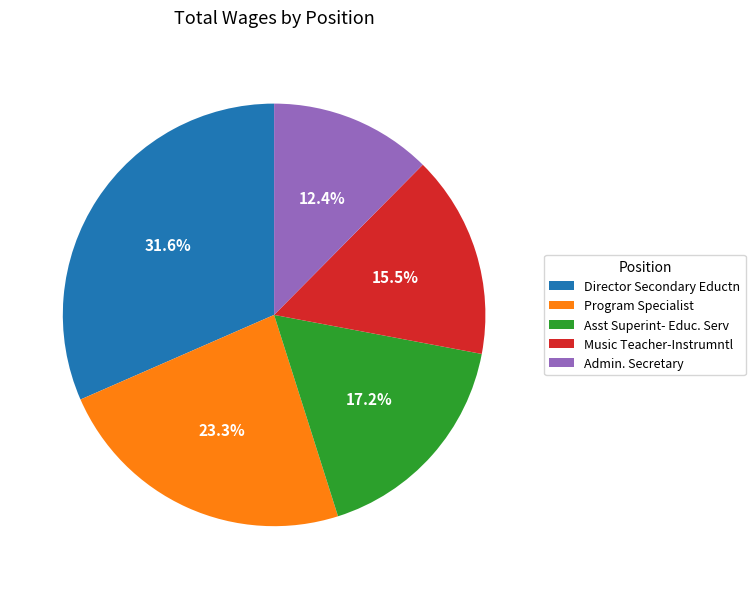

Is there a majority slice in this chart?

No